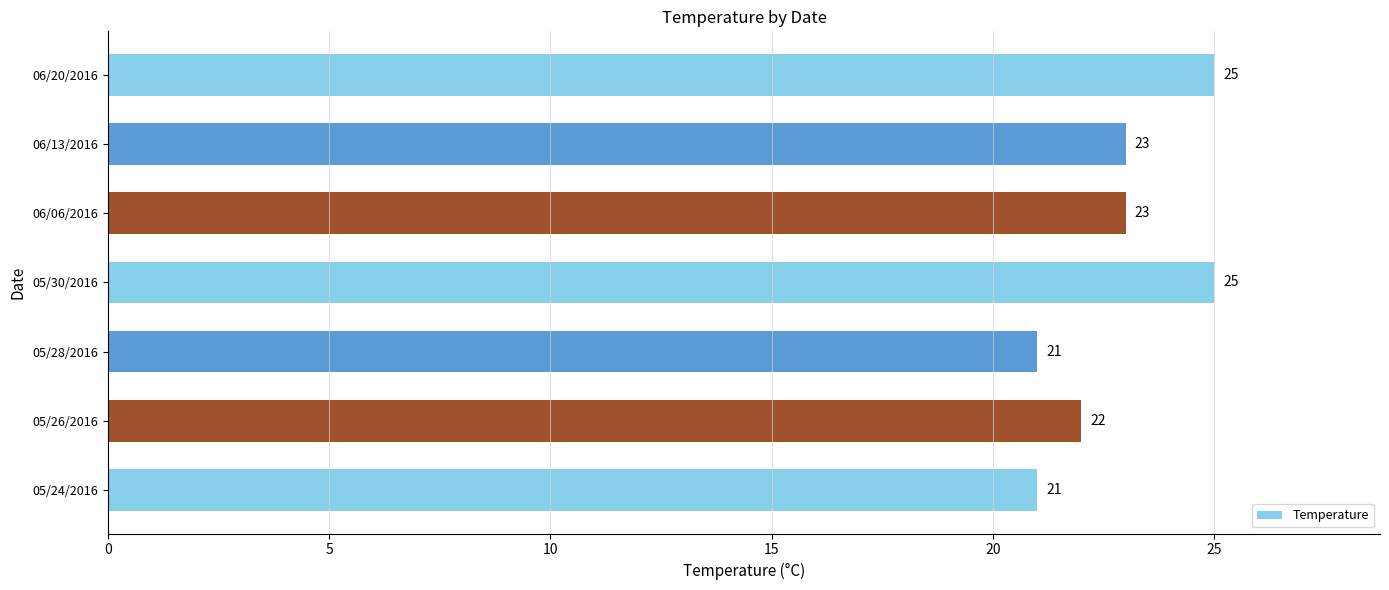

What is the sum of the values at 05/24/2016 and 06/13/2016?

44